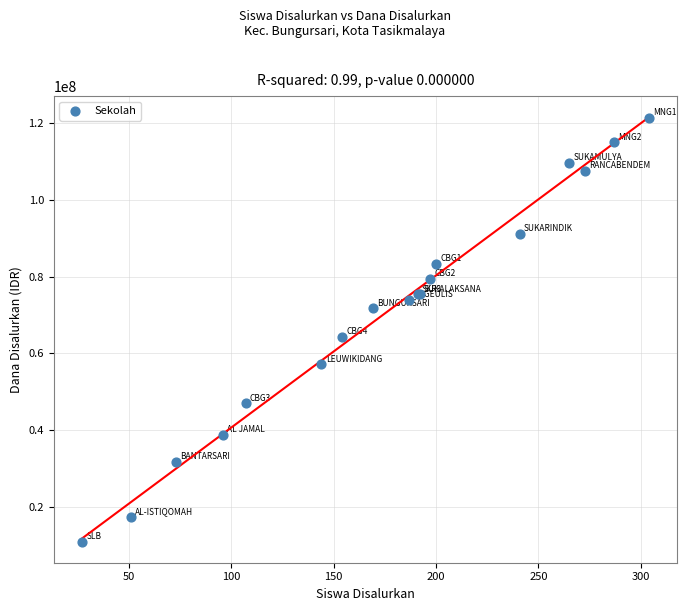

What Y value in the scatter plot is closest to 66150000?

64350000